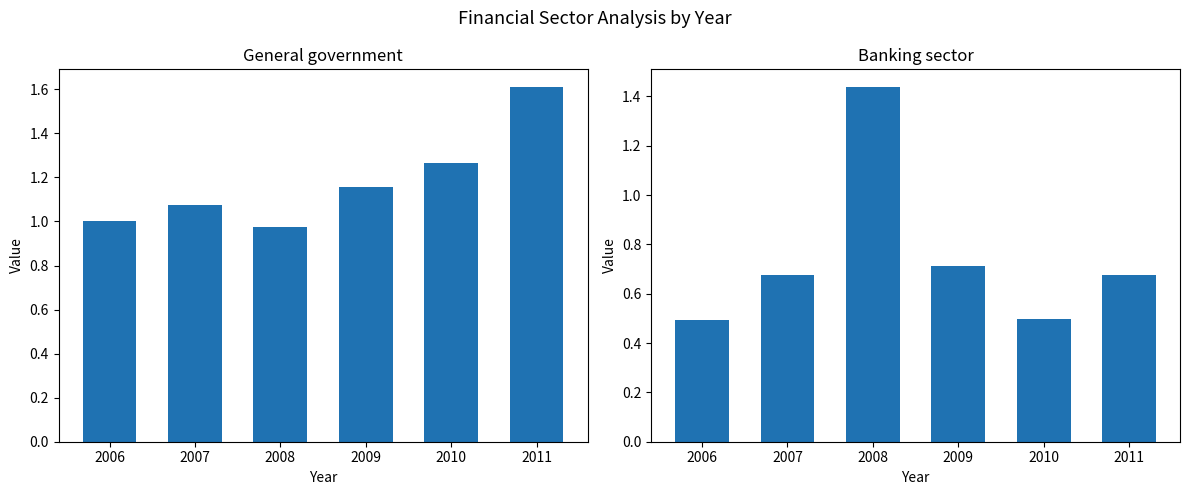

How many data points does each series have?

6